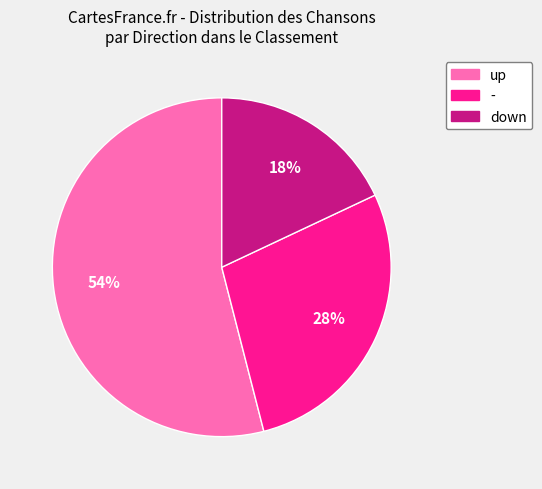

Which slice represents more than half of the pie?

up